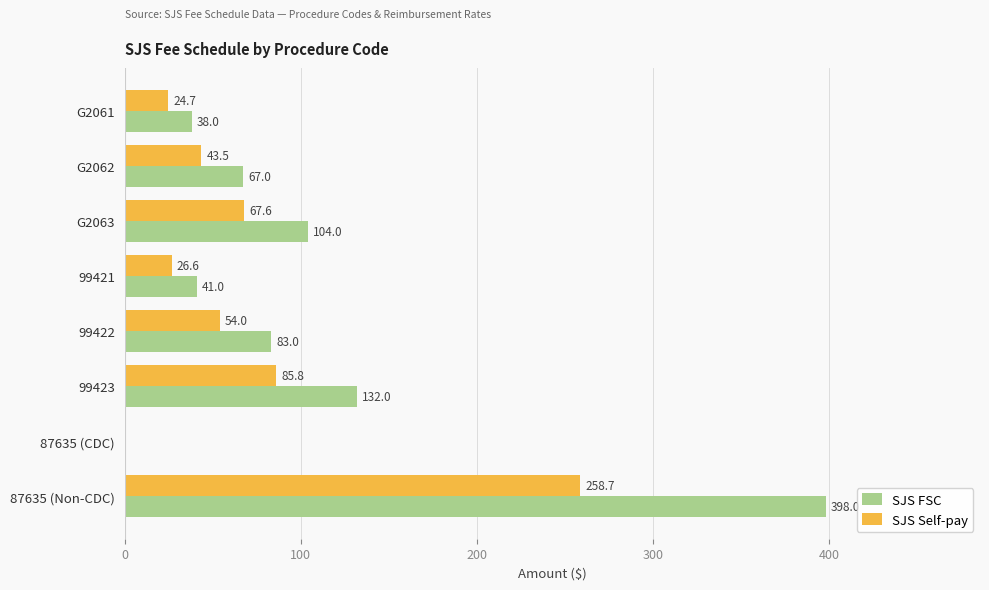

Which series has the largest range (max minus min)?

SJS FSC